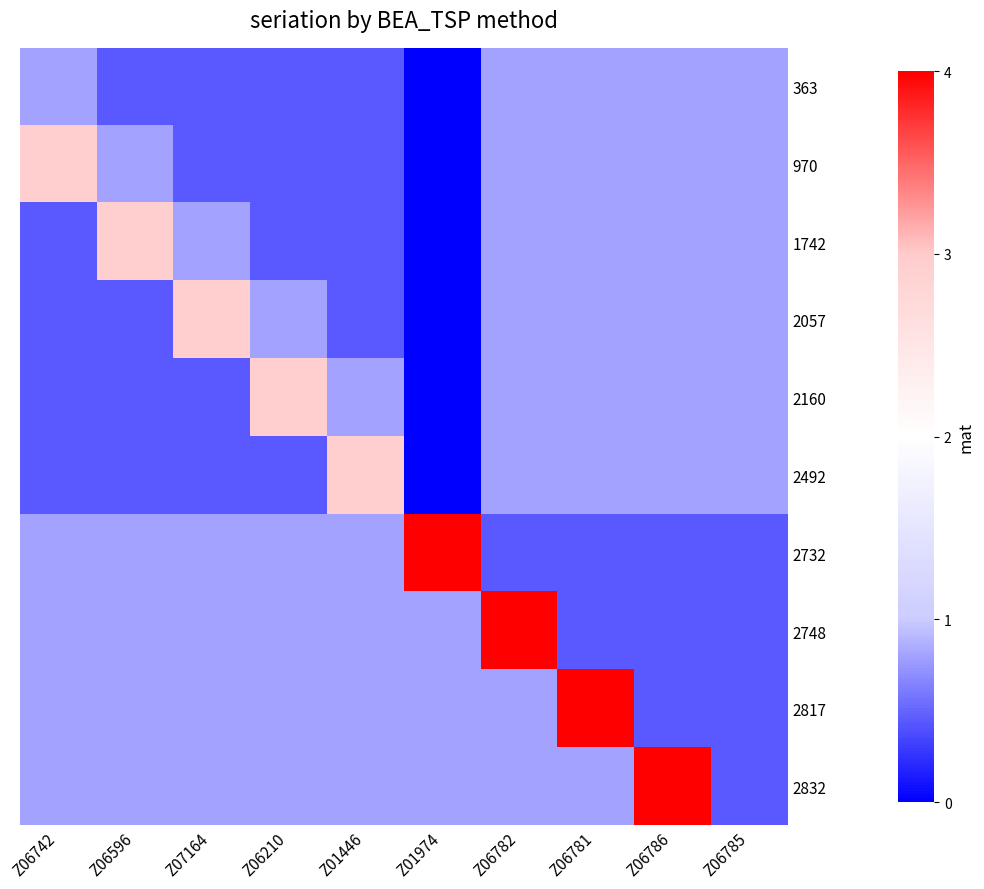

Which category has the lowest value across all series?

Z01974